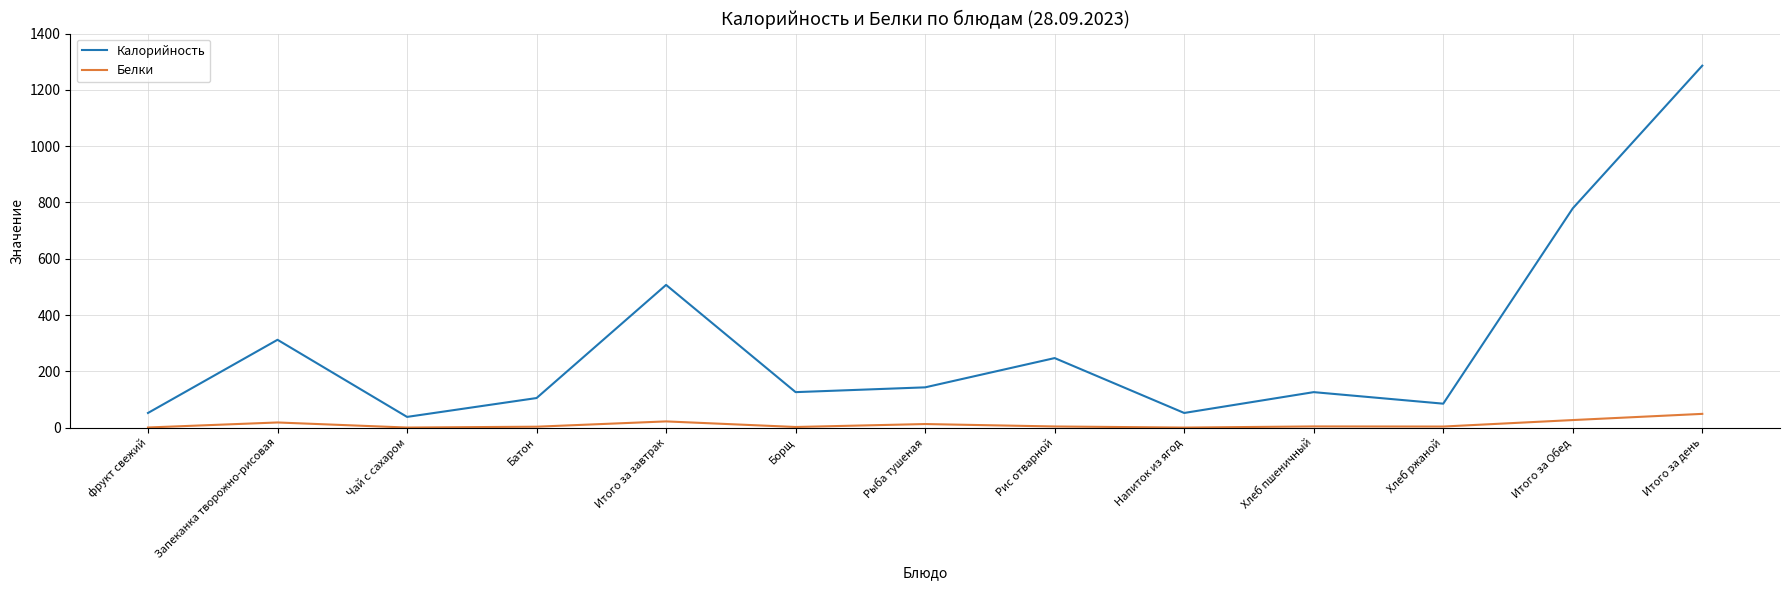

True or false: Белки and Калорийность intersect in this chart.

False